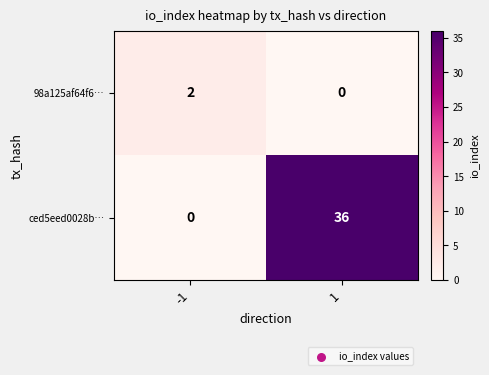

Between -1 and 1, which series saw the biggest shift?

ced5eed0028b…